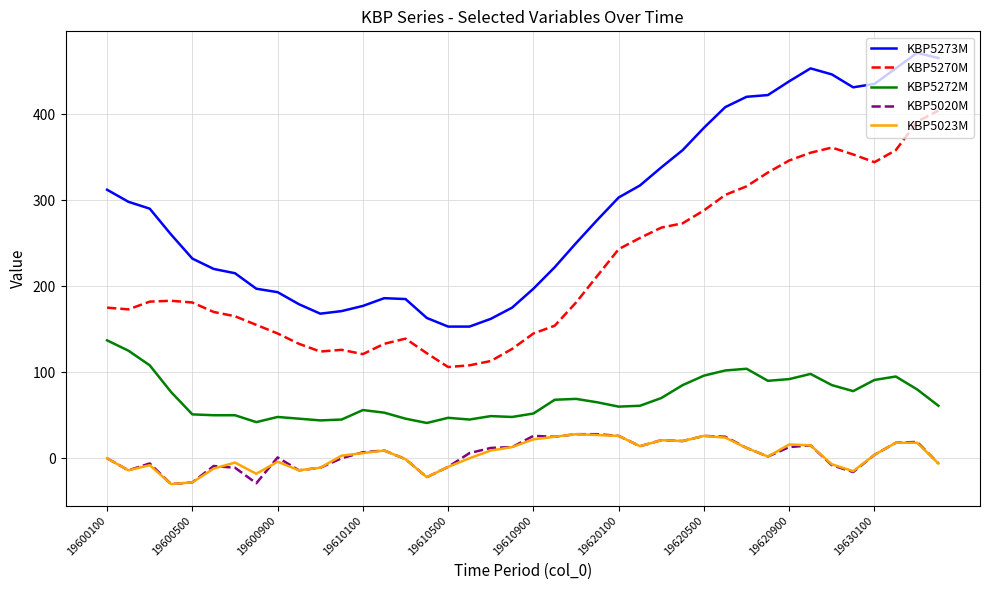

What is the minimum value shown in the chart?

-30